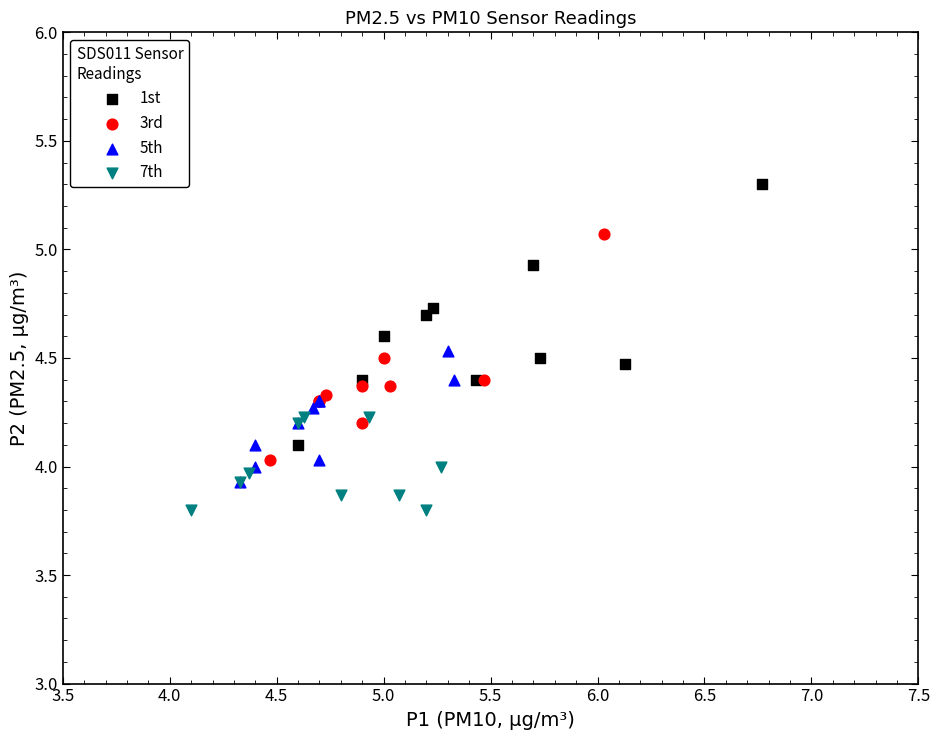

Which series reaches the maximum Y coordinate?

1st